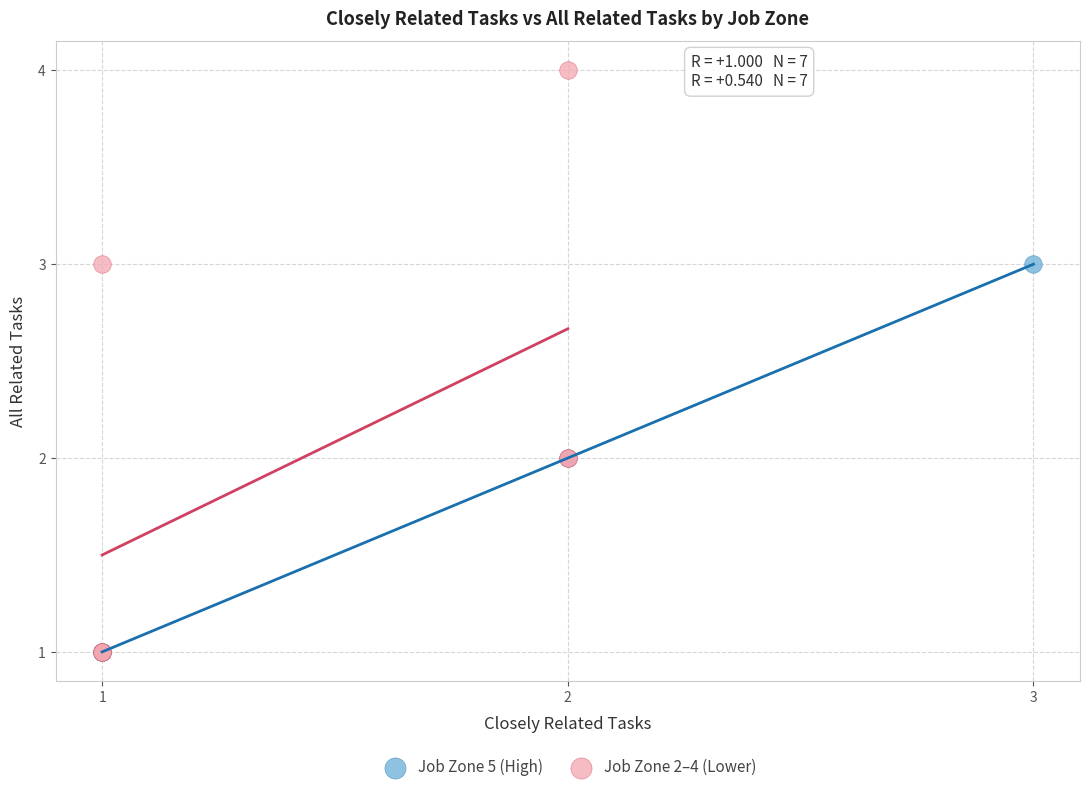

Which series has the widest spread of Y values?

Job Zone 2–4 (Lower)